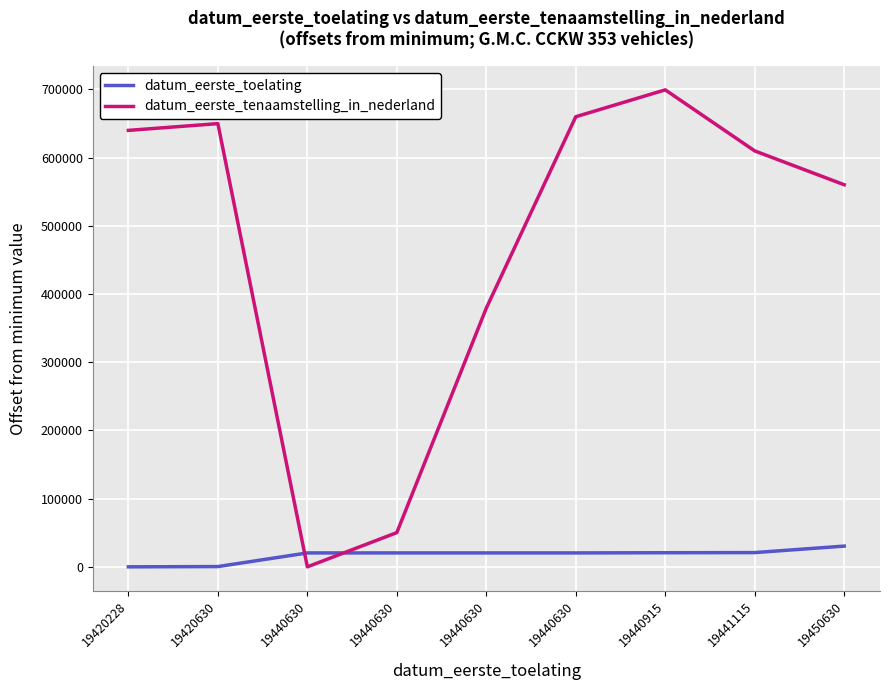

How many lines are shown in the chart?

2